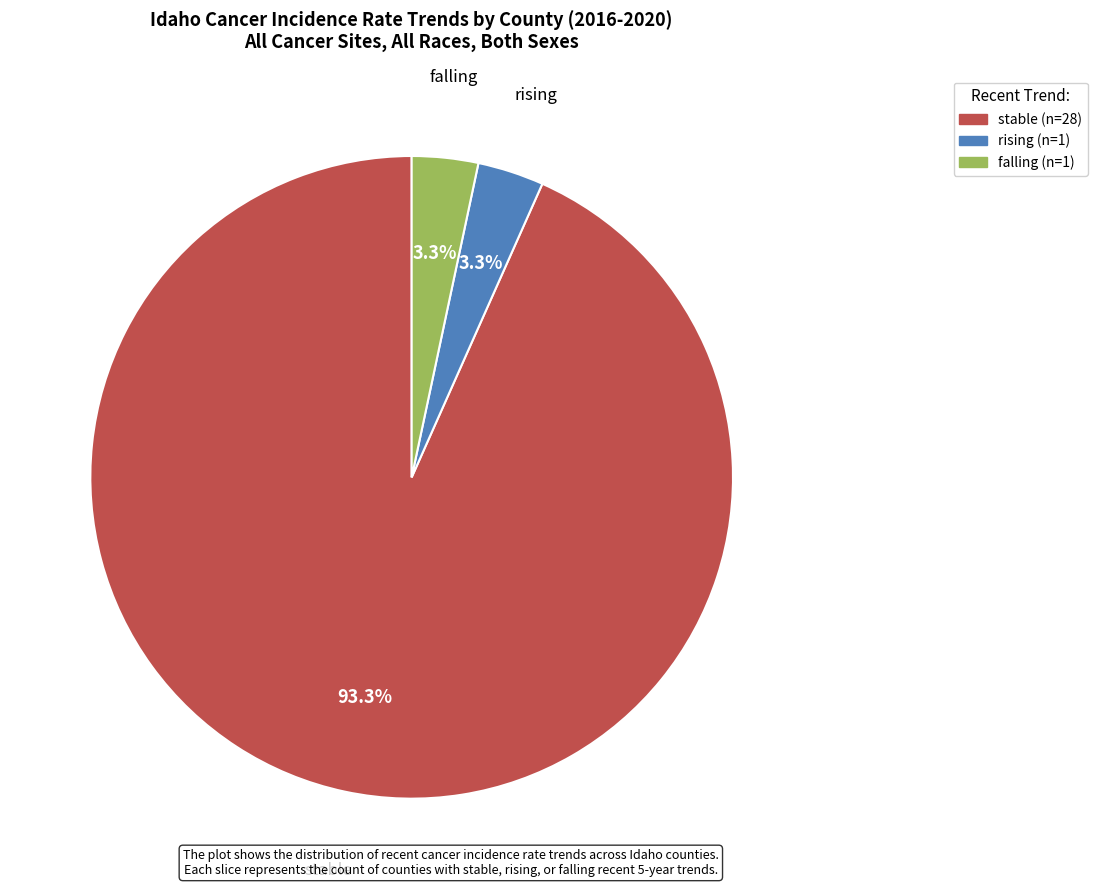

Which category has the biggest portion of the pie?

stable